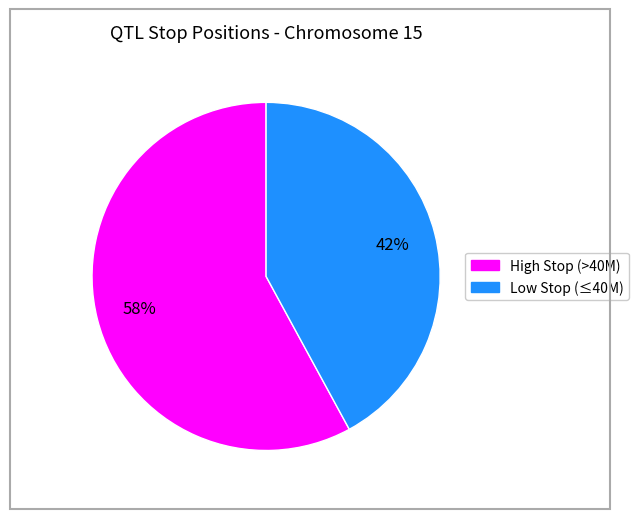

Is there a majority slice in this chart?

Yes